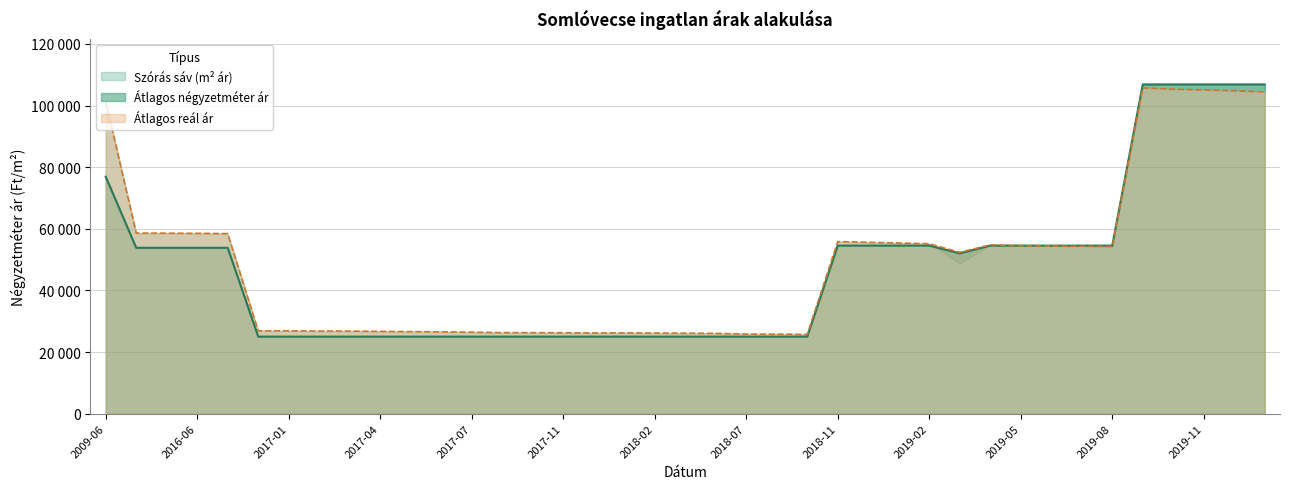

How many times do Átlagos négyzetméter ár and Szórás alsó határ cross each other?

1